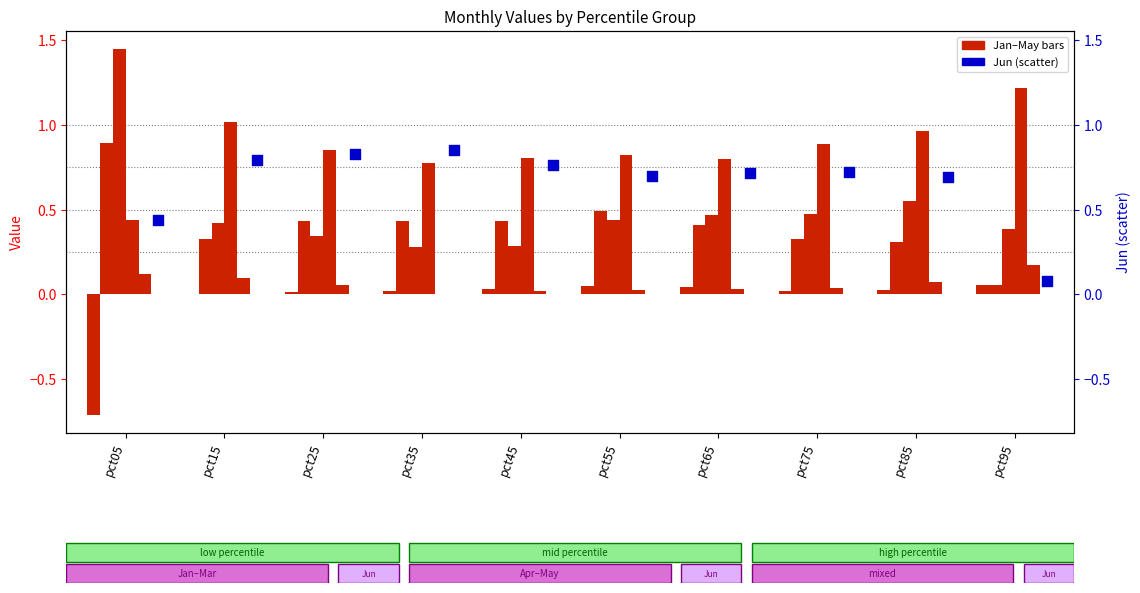

What is the total value across all series at pct55?

2.5